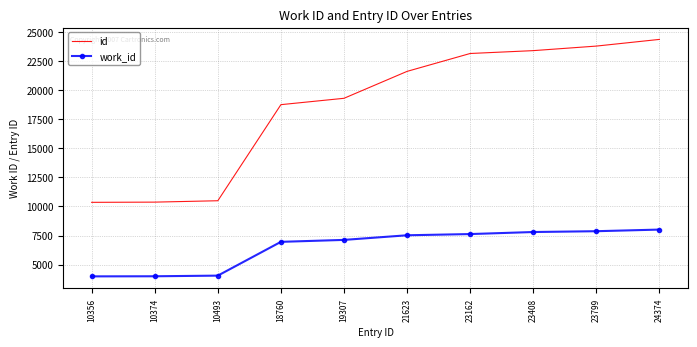

What is the difference between the highest and lowest values at 10374?

6379